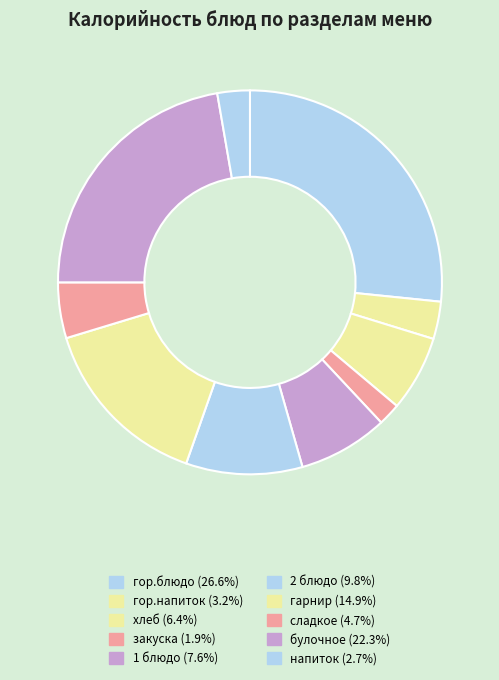

To the nearest percent, what is the average slice percentage?

10%